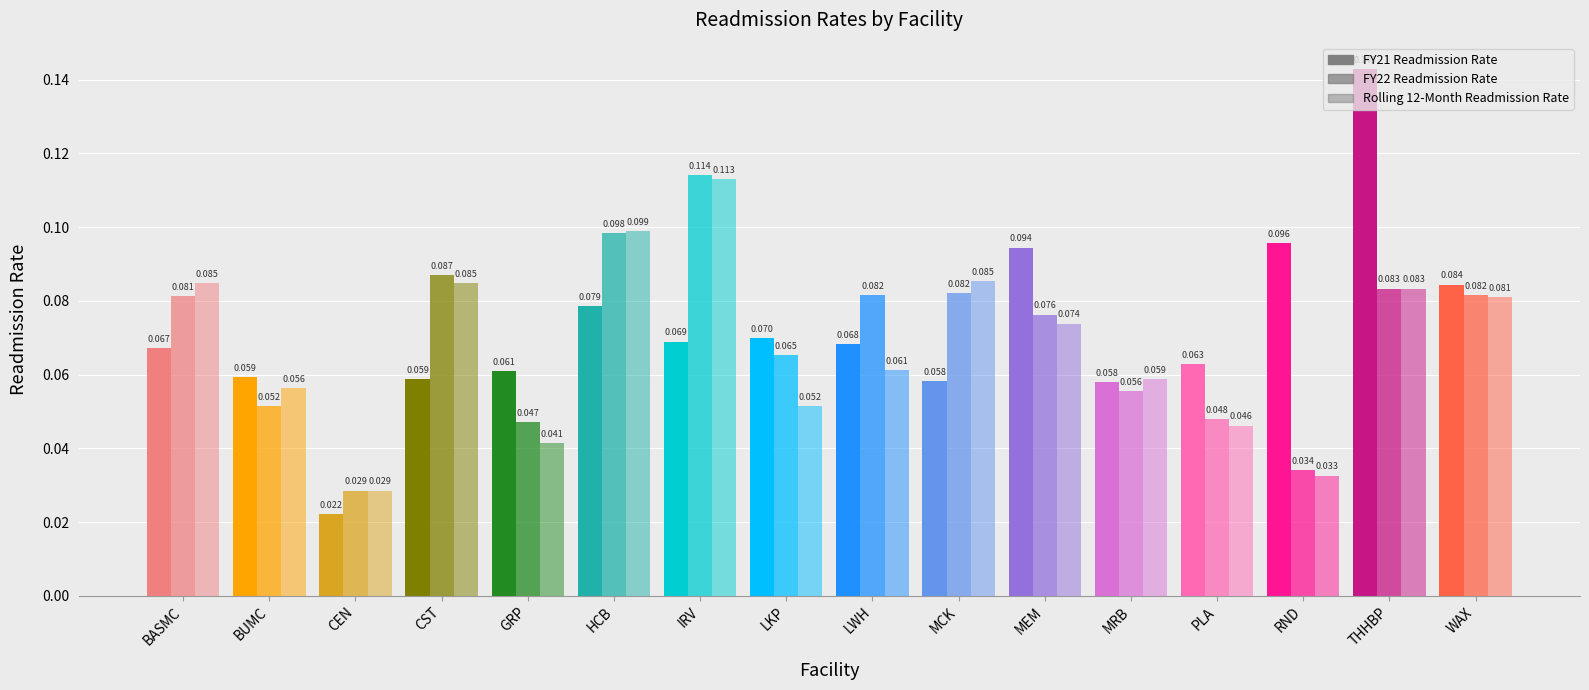

At which category does the chart reach its peak across all series?

THHBP